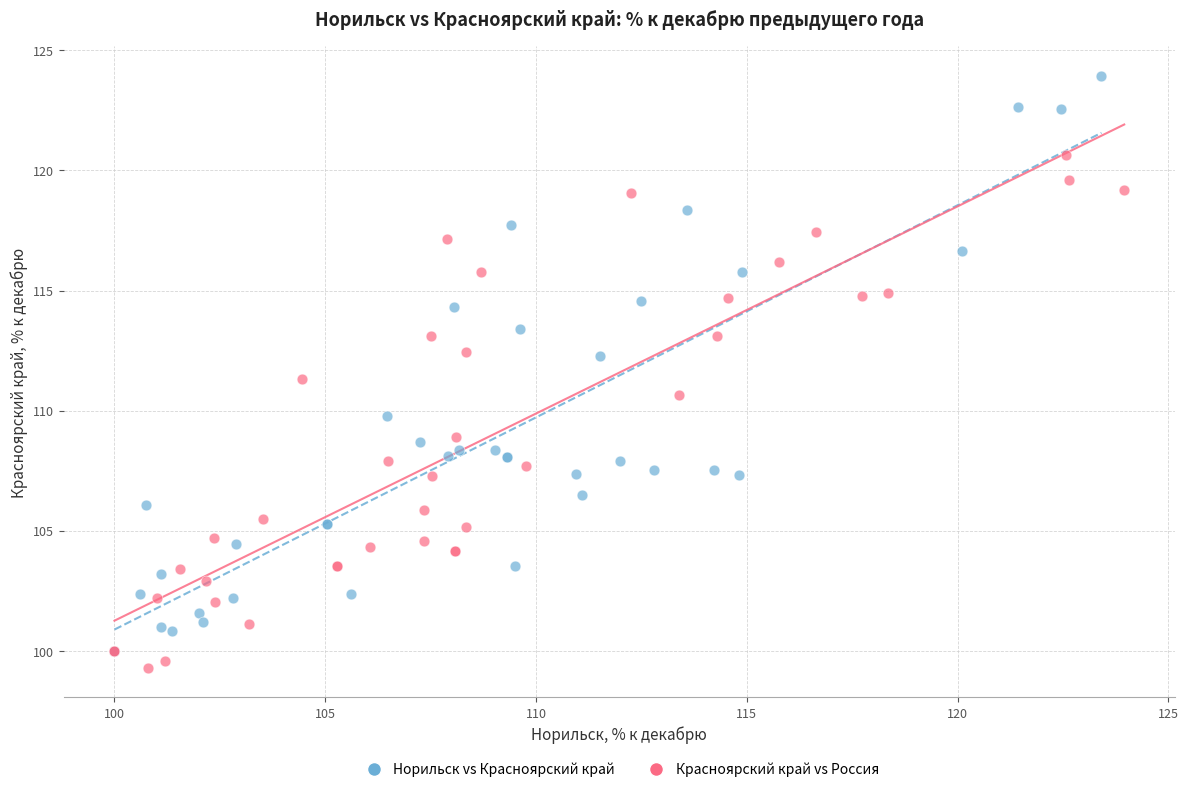

What are all the series names shown in the legend?

Норильск vs Красноярский край, Красноярский край vs Россия